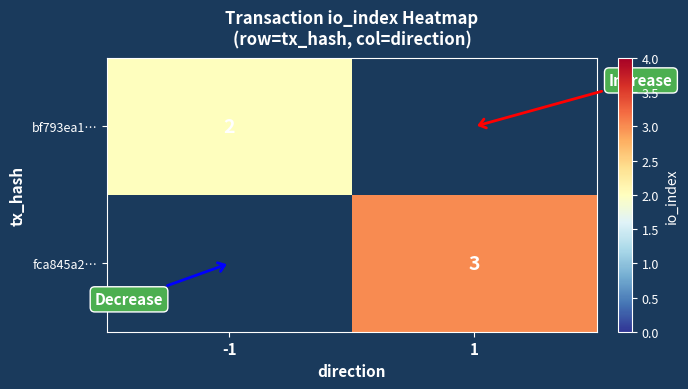

Is the value of bf793ea1… at -1 greater than the value of fca845a2… at 1?

No